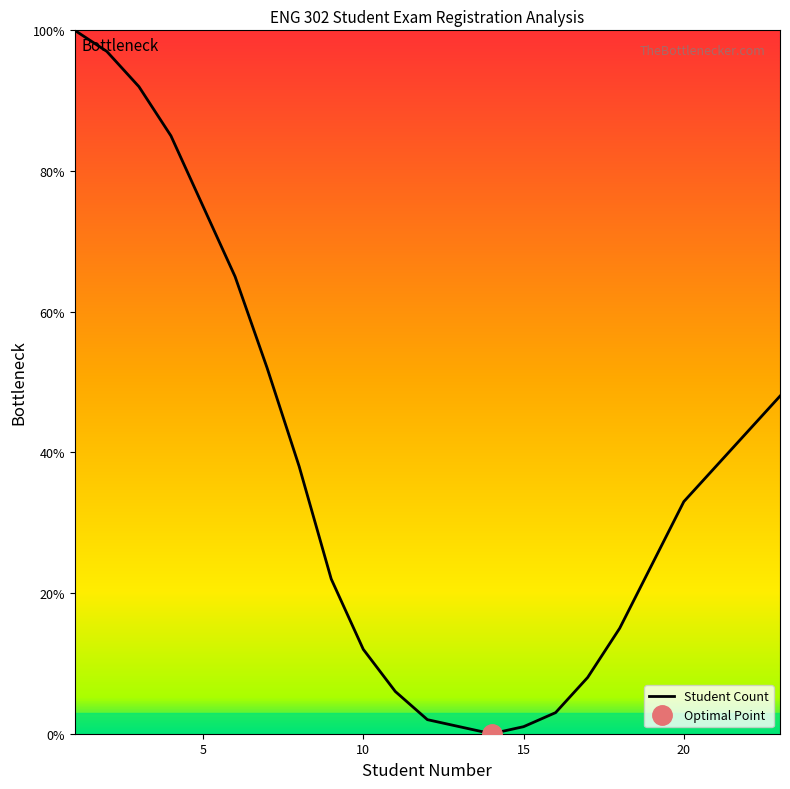

True or false: Student Count has a value of 18 at 10.

False